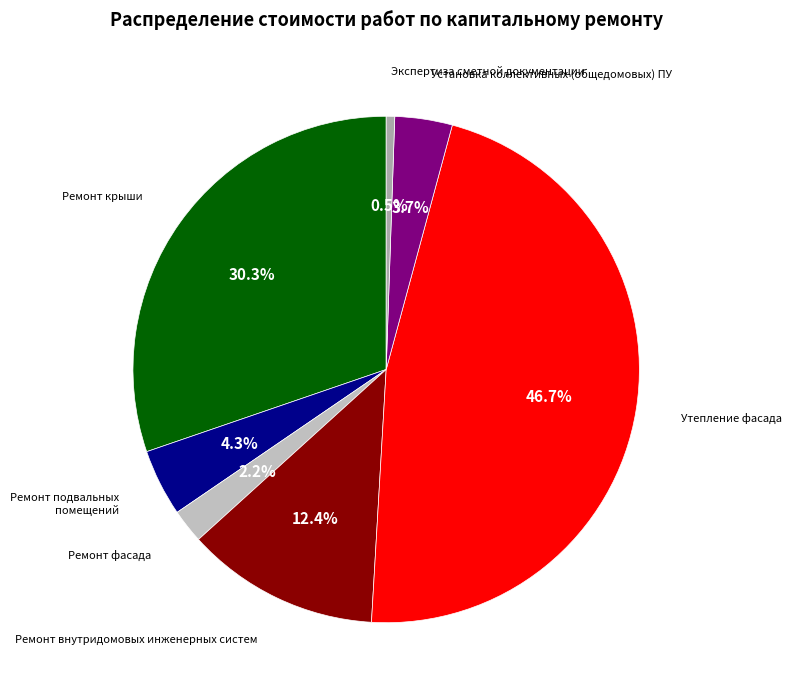

How many slices are in this pie chart?

7